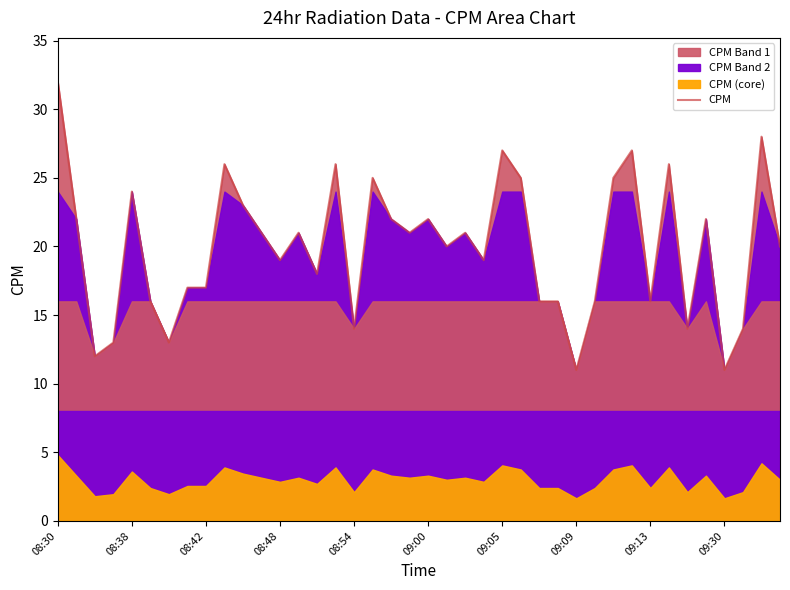

At which category does the chart reach its peak across all series?

08:30